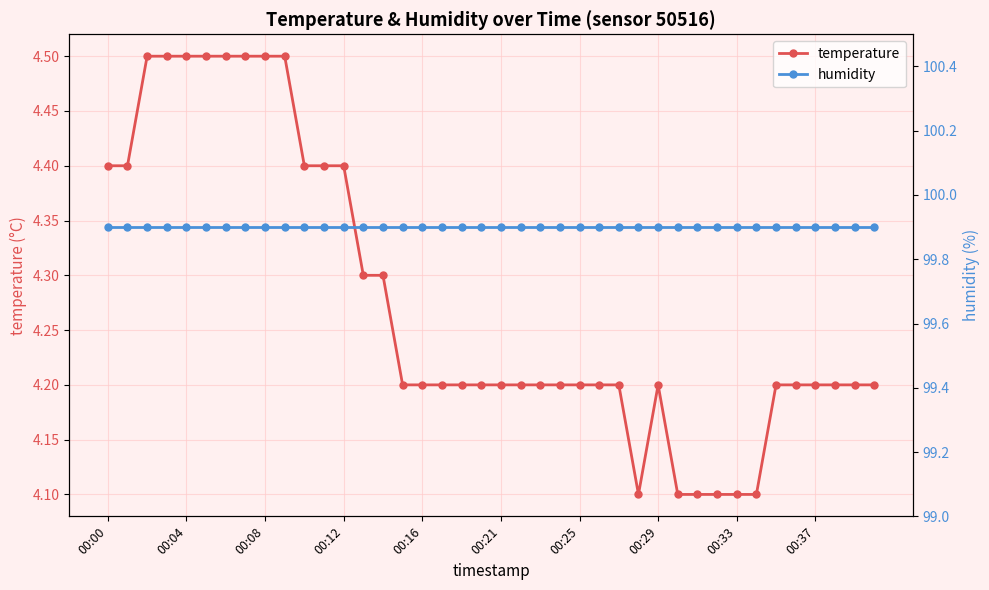

Is it true that temperature equals 5.7 at 26?

False